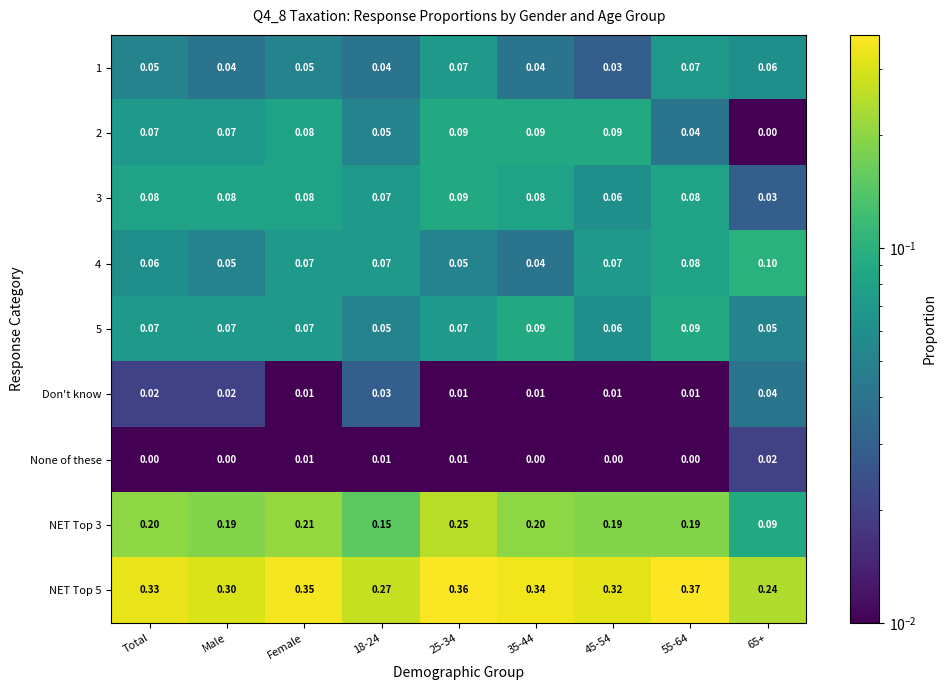

Is the value of 1 at 65+ greater than the value of None of these at 45-54?

Yes